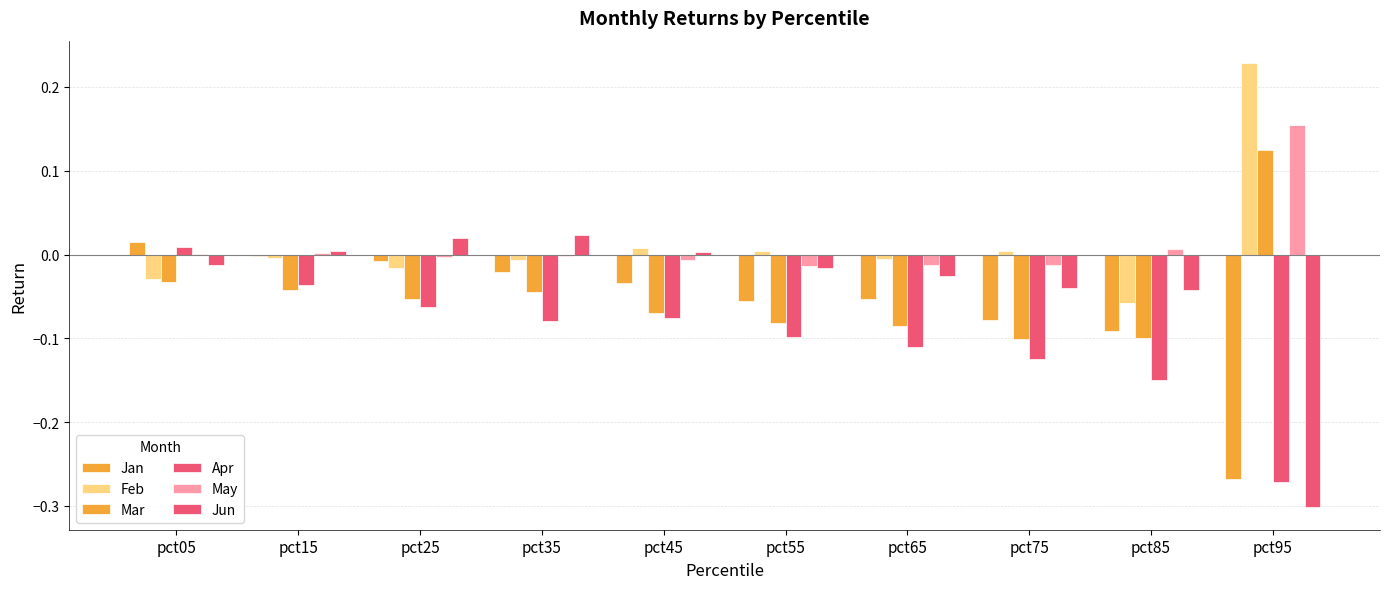

Count the Mar values in the range 0 to 1.

1